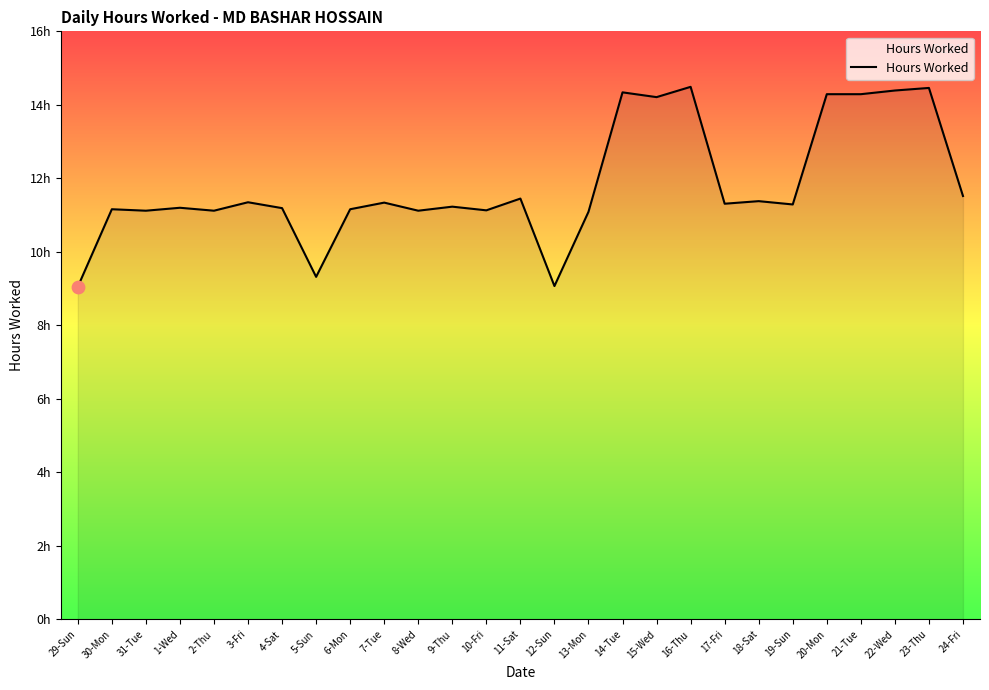

What is the ratio of the value at 8-Wed to the value at 11-Sat?

1.0